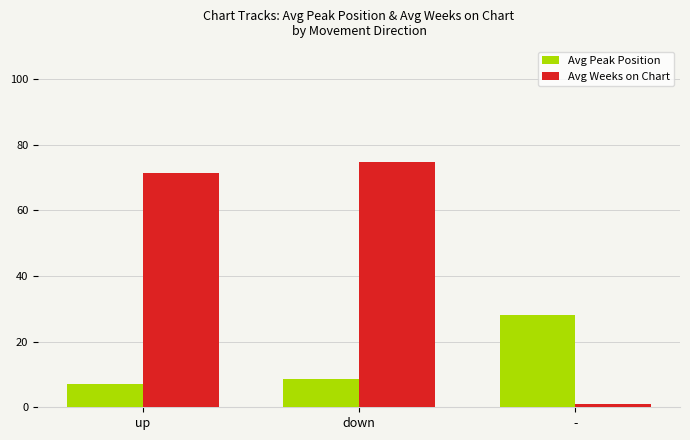

What is the label of the 1st bar from the right?

-